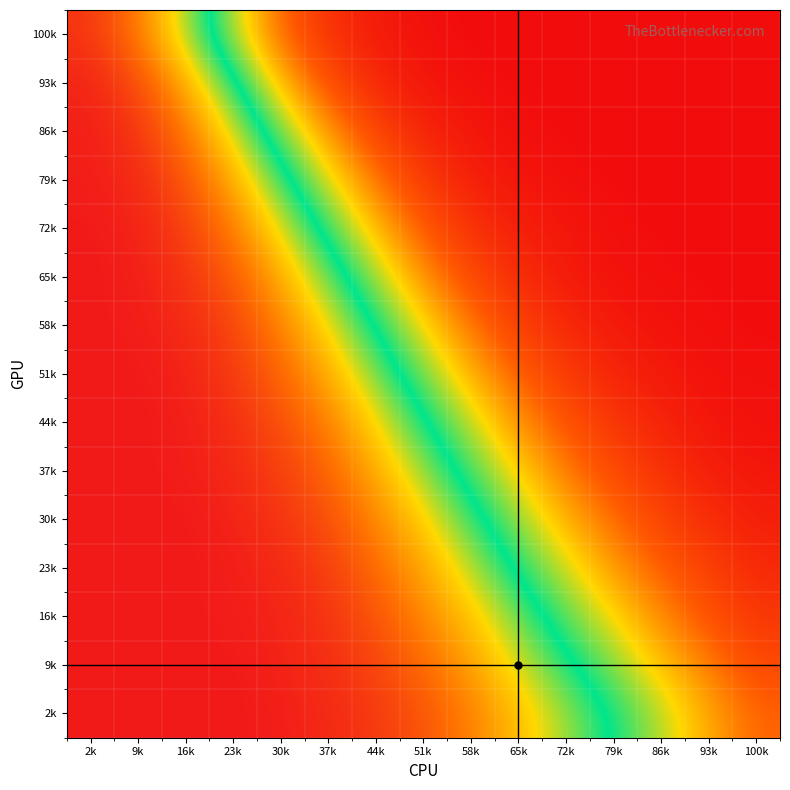

At which category is the sum across all series the highest?

2k